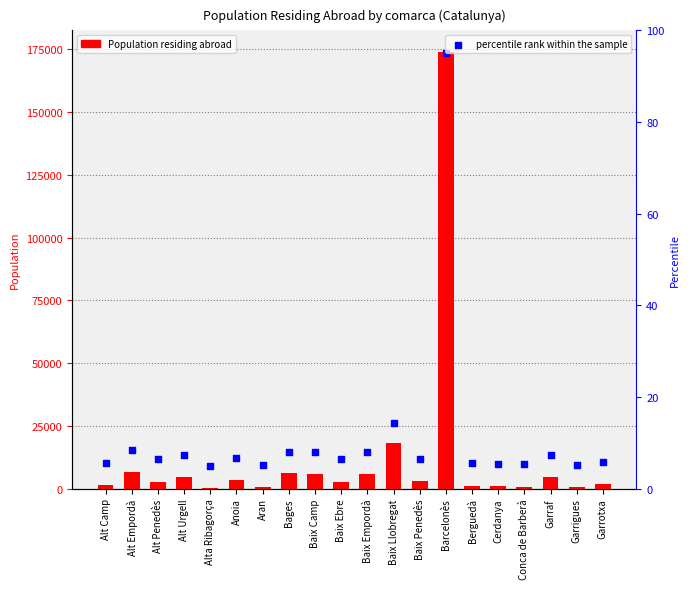

What is the total value across all series at Alta Ribagorça?

151.0